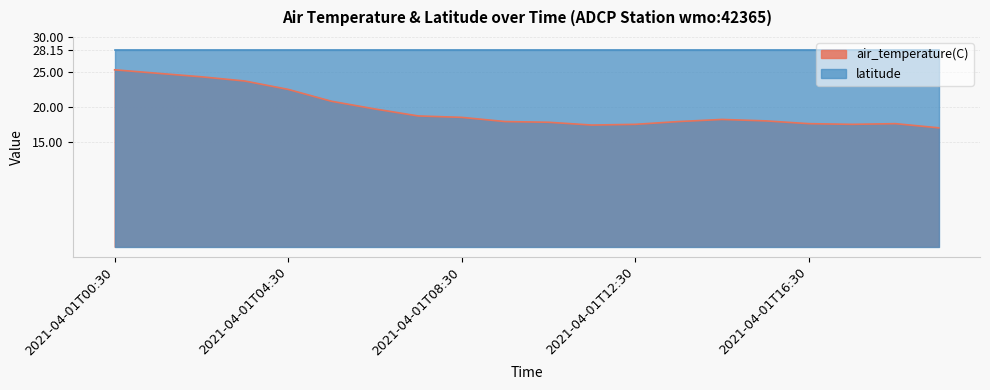

Reading left to right, what are all the values shown in this chart?

2021-04-01T00:30=25.3	2021-04-01T01:30=24.8	2021-04-01T02:30=24.3	2021-04-01T03:30=23.7	2021-04-01T04:30=22.5	2021-04-01T05:30=20.8	2021-04-01T06:30=19.7	2021-04-01T07:30=18.7	2021-04-01T08:30=18.5	2021-04-01T09:30=17.9	2021-04-01T10:30=17.8	2021-04-01T11:30=17.4	2021-04-01T12:30=17.5	2021-04-01T13:30=17.9	2021-04-01T14:30=18.2	2021-04-01T15:30=18.0	2021-04-01T16:30=17.6	2021-04-01T17:30=17.5	2021-04-01T18:30=17.6	2021-04-01T19:30=17.0